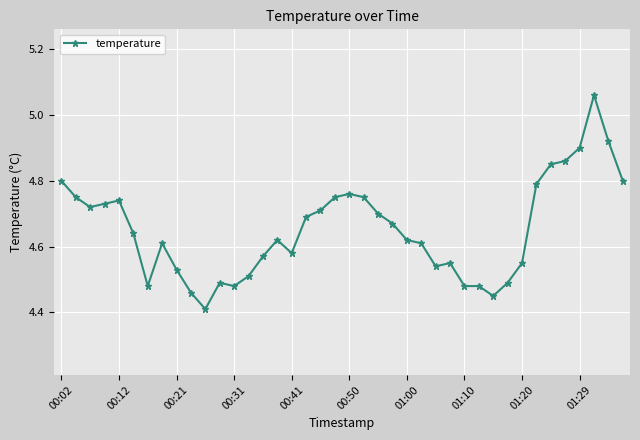

What is the difference between the second highest and second lowest values?

0.5